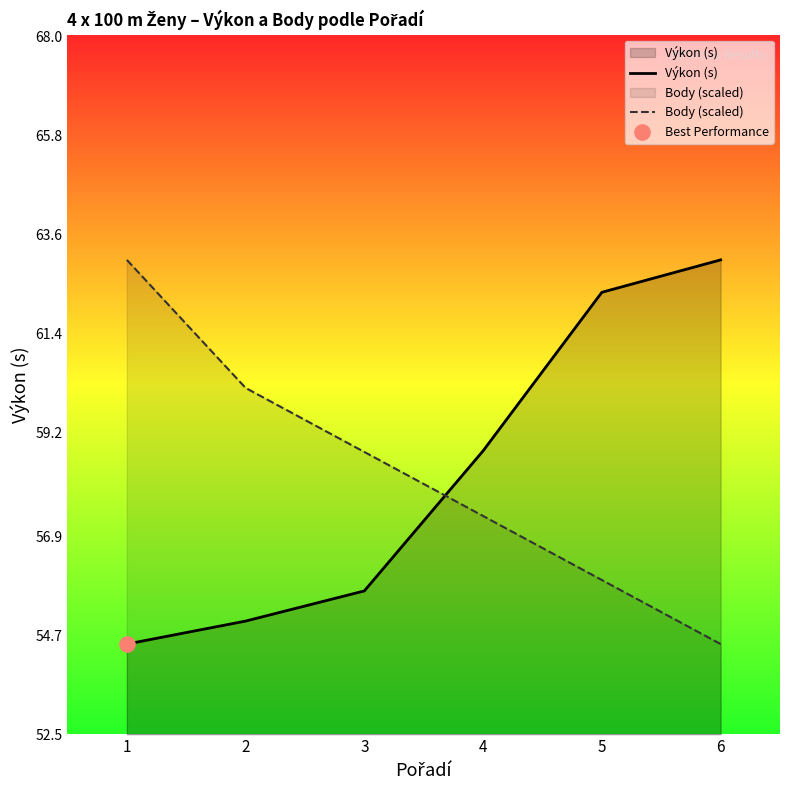

What are all the series names shown in the legend?

Výkon (s), Body (scaled)